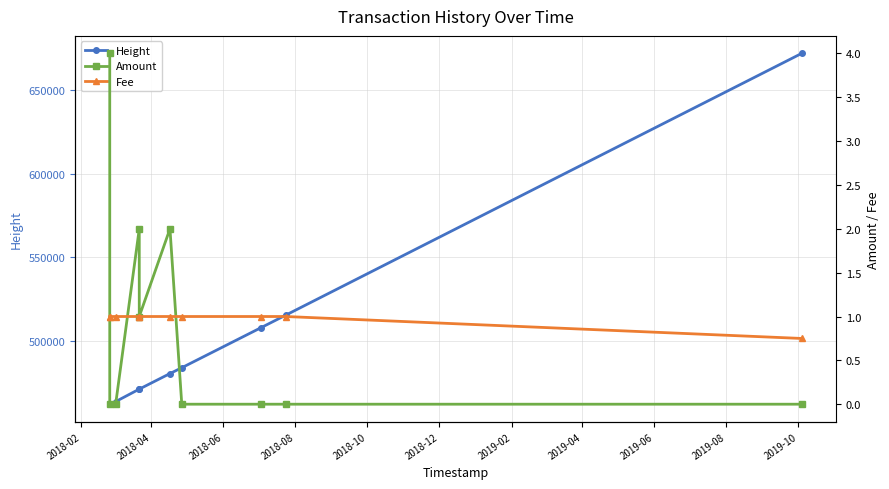

Which series has the largest total across all categories?

Height